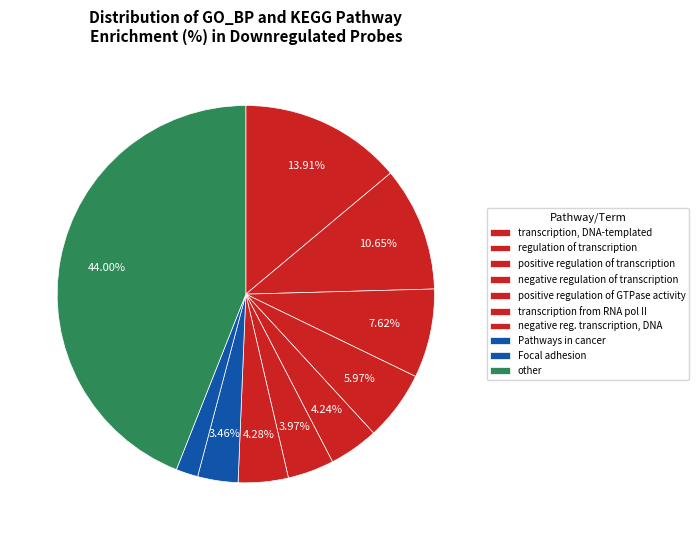

Count the number of slices in the pie.

10